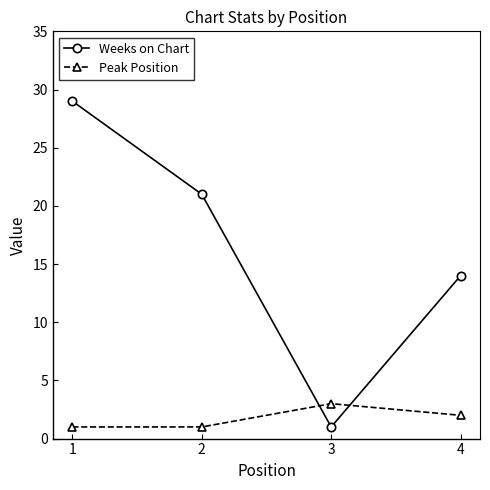

What is the difference between the maximum and second lowest values in the Peak Position series?

2